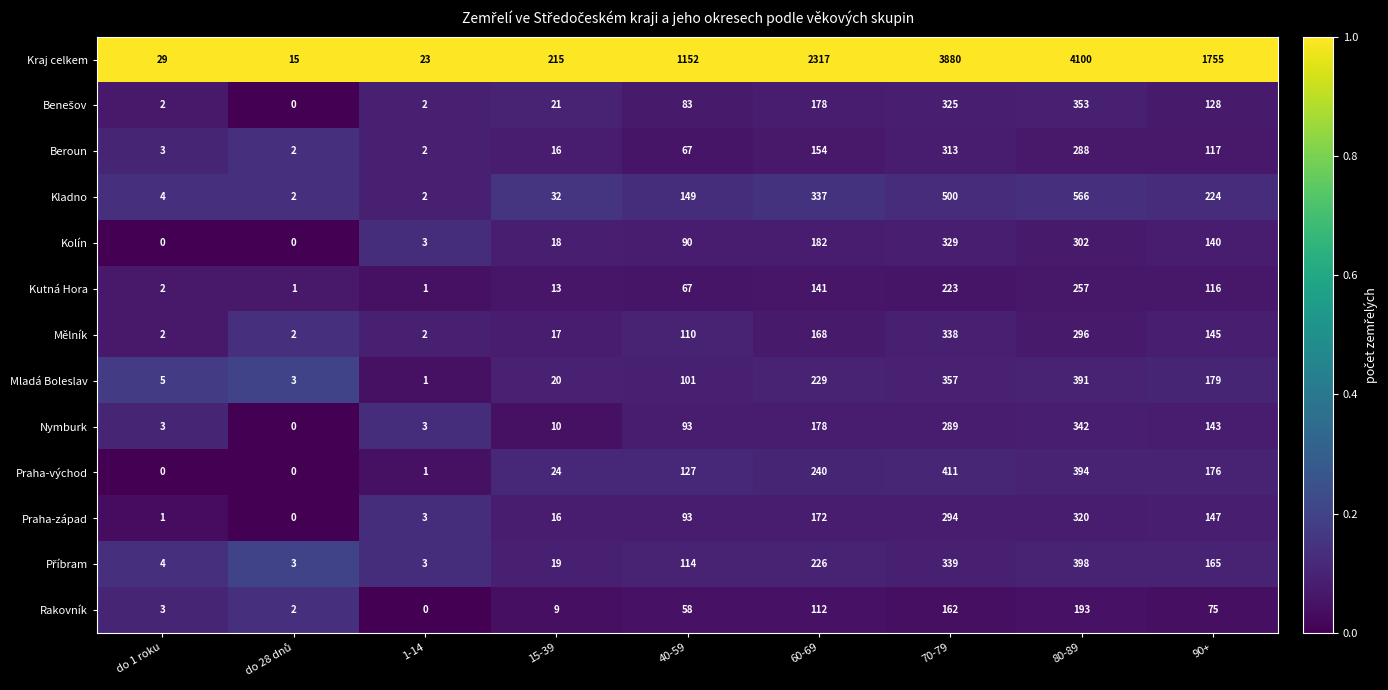

True or false: Praha-východ has a value of 0 at do 1 roku.

True